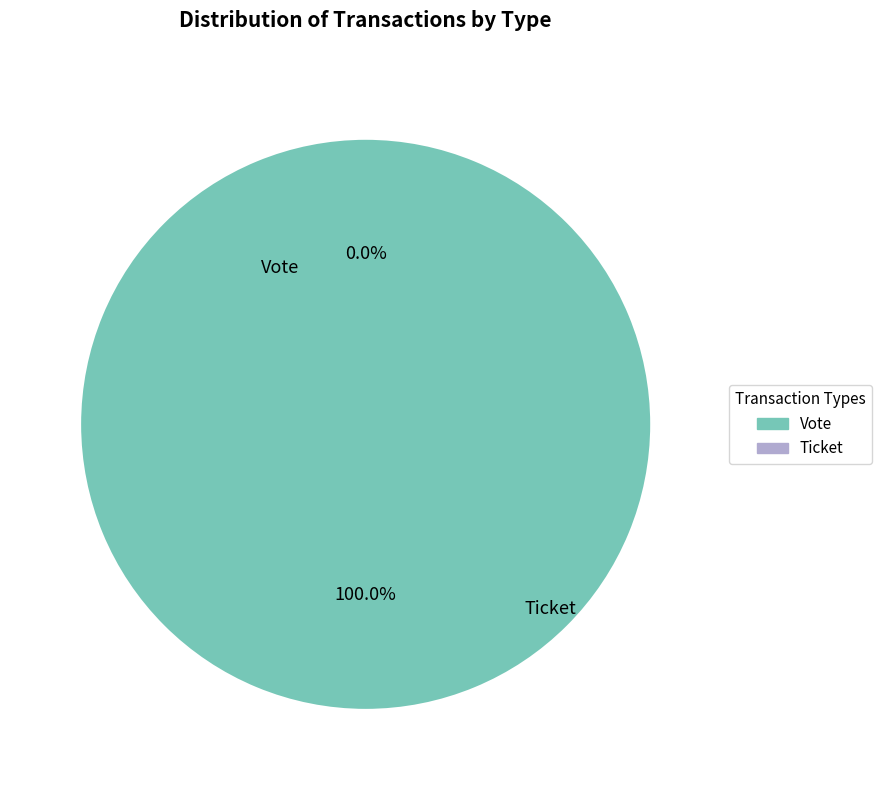

To the nearest percent, what portion does Vote represent?

100%